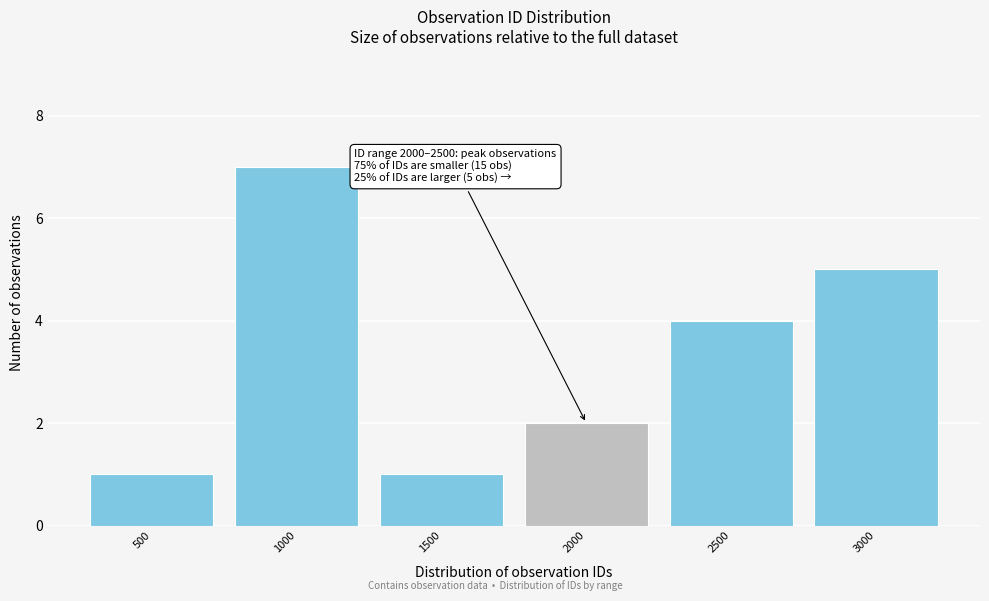

Reading right to left, what are all the values shown in this chart?

3000=5	2500=4	2000=2	1500=1	1000=7	500=1